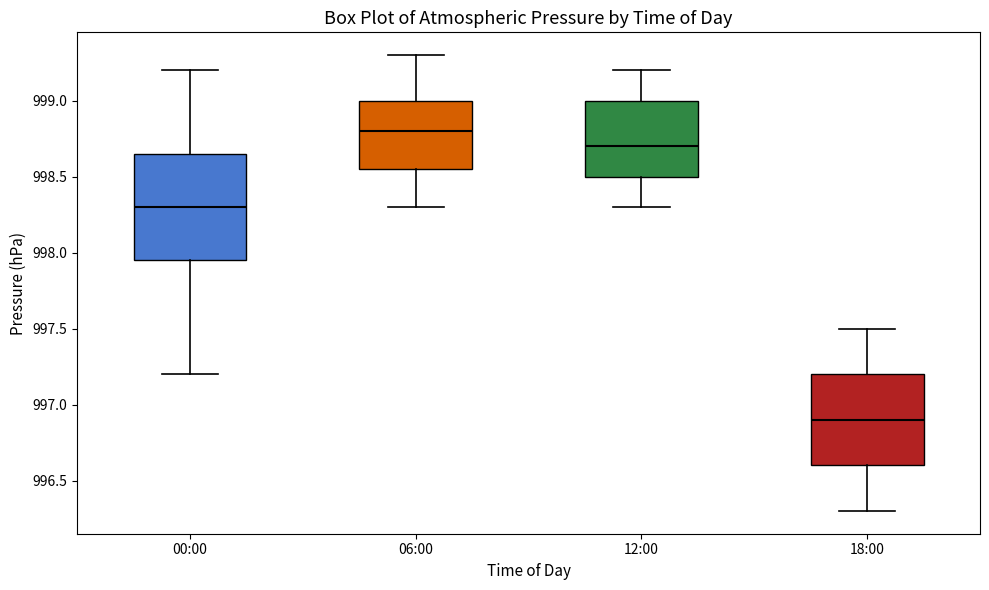

Comparing the boxes themselves (not the whiskers), which one is the tallest?

00:00